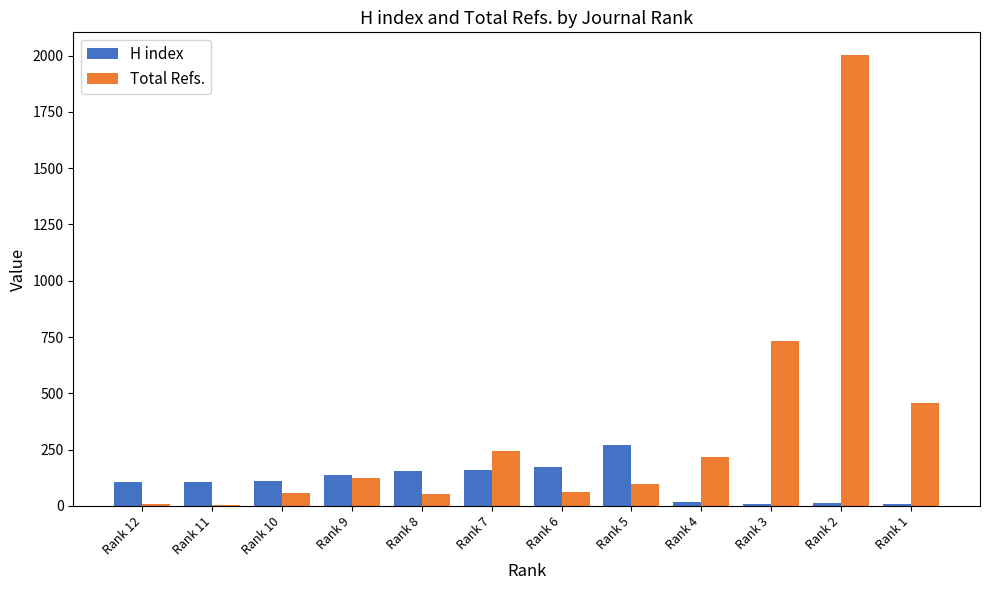

At which category does the chart reach its peak across all series?

Rank 2